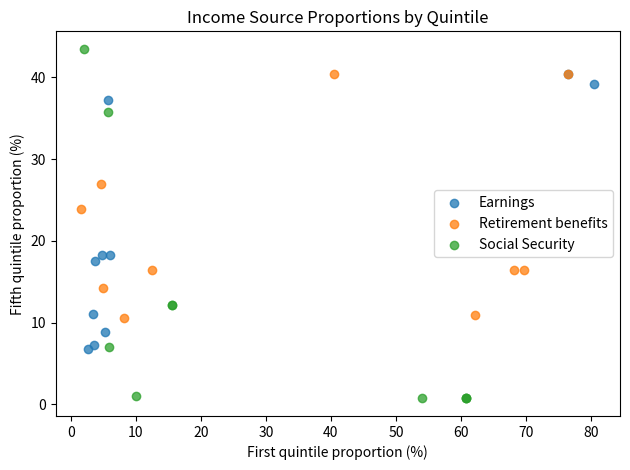

Which series contains the highest Y value?

Social Security